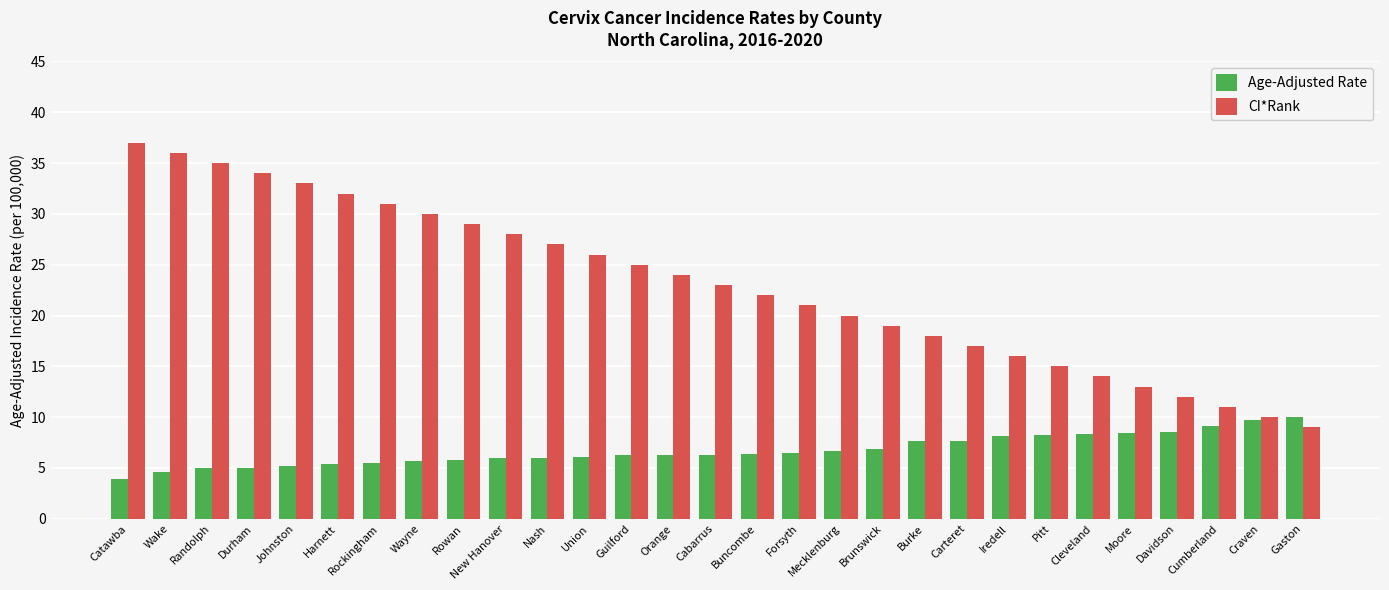

Which series has the largest range (max minus min)?

CI*Rank